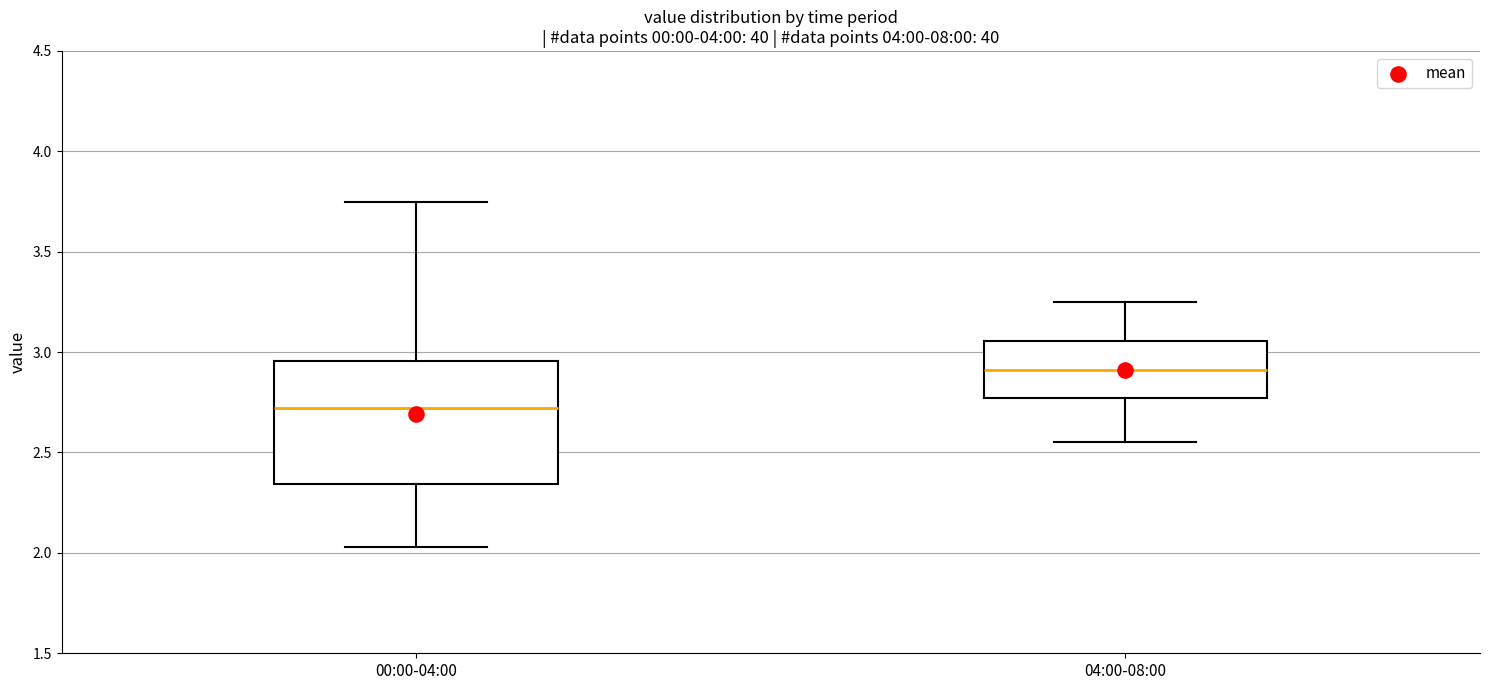

Which box's median line is the highest?

04:00-08:00